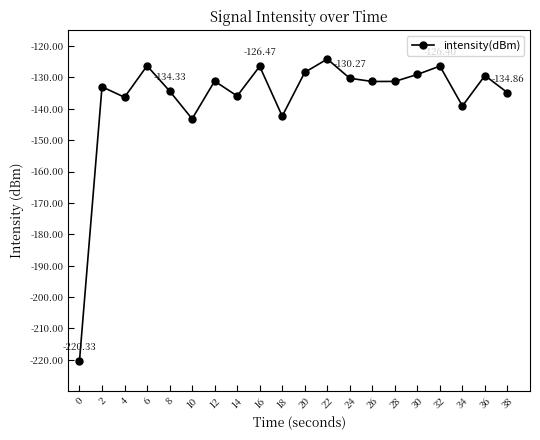

At which category does the data reach its first local valley?

4